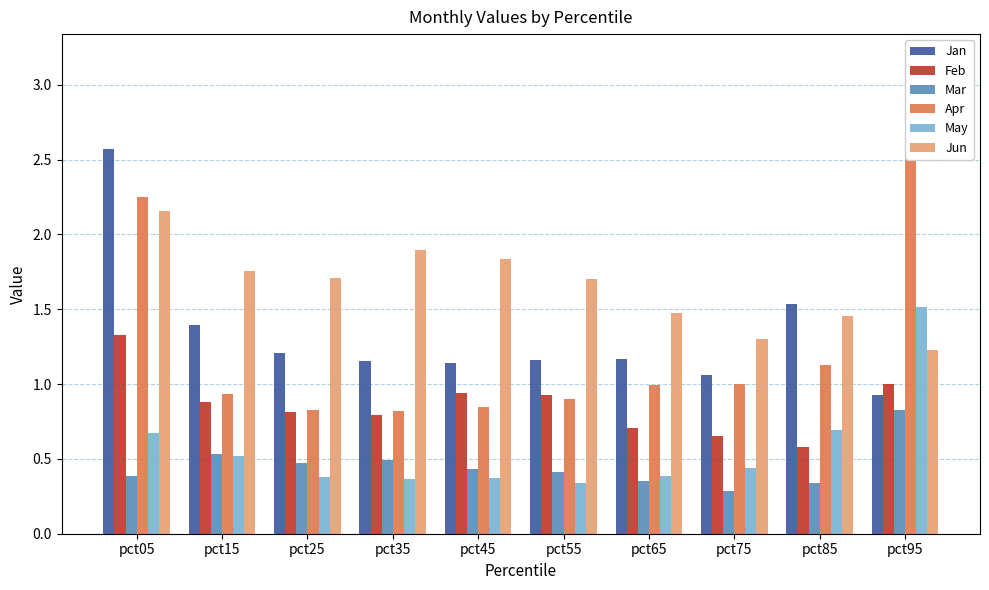

What is the difference between the maximum and minimum values in the Mar series?

0.5